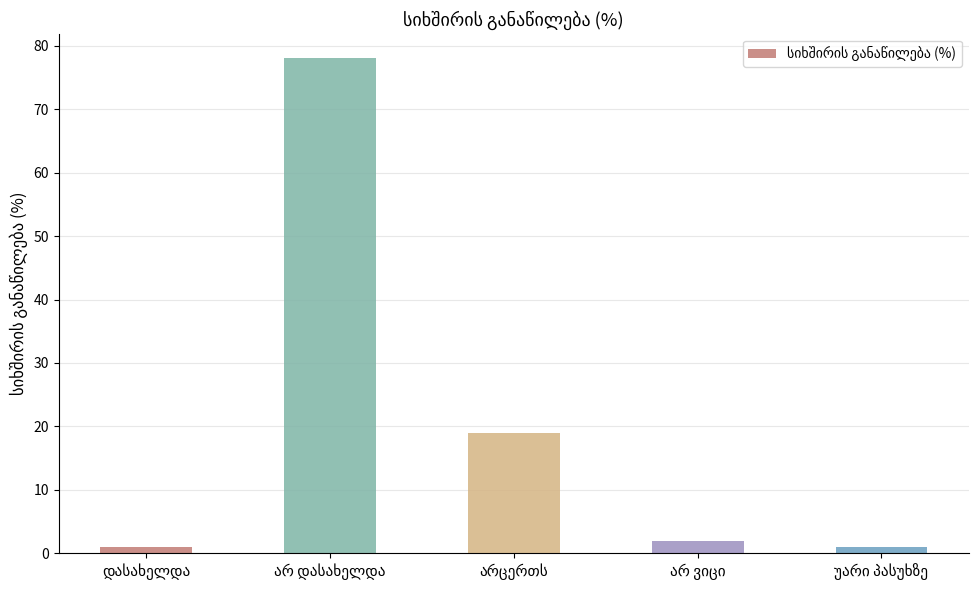

What is the average value?

20